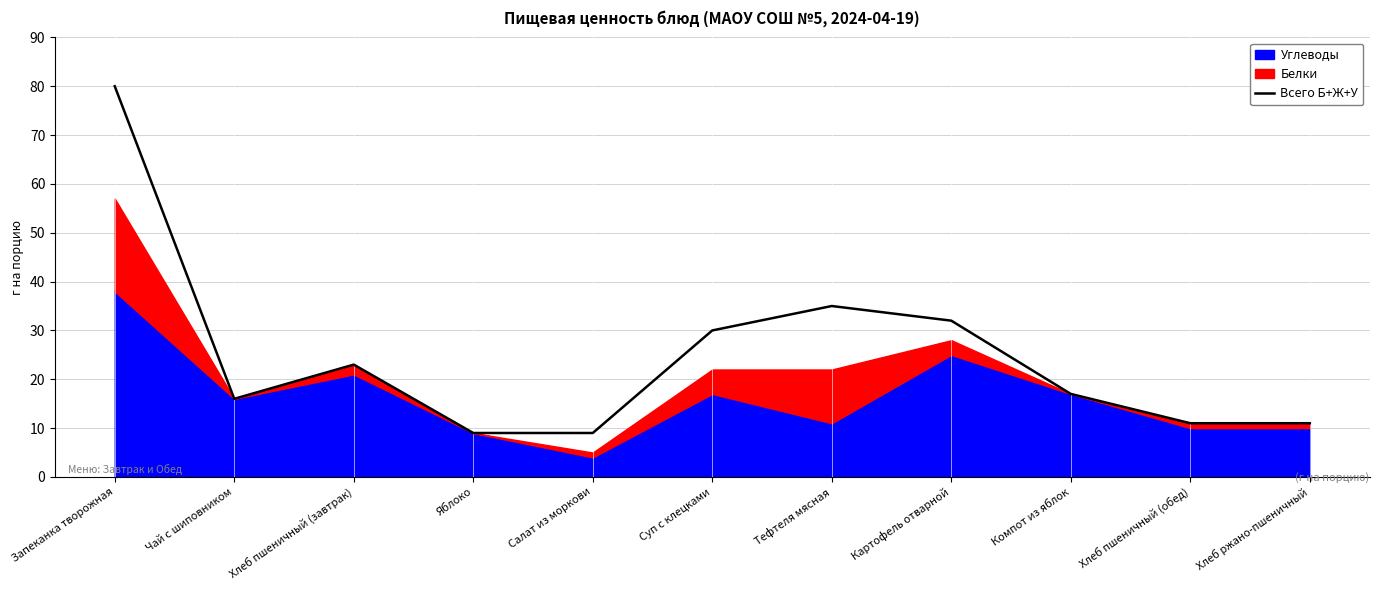

At which label is Всего Б+Ж+У closest to 44?

Тефтеля мясная